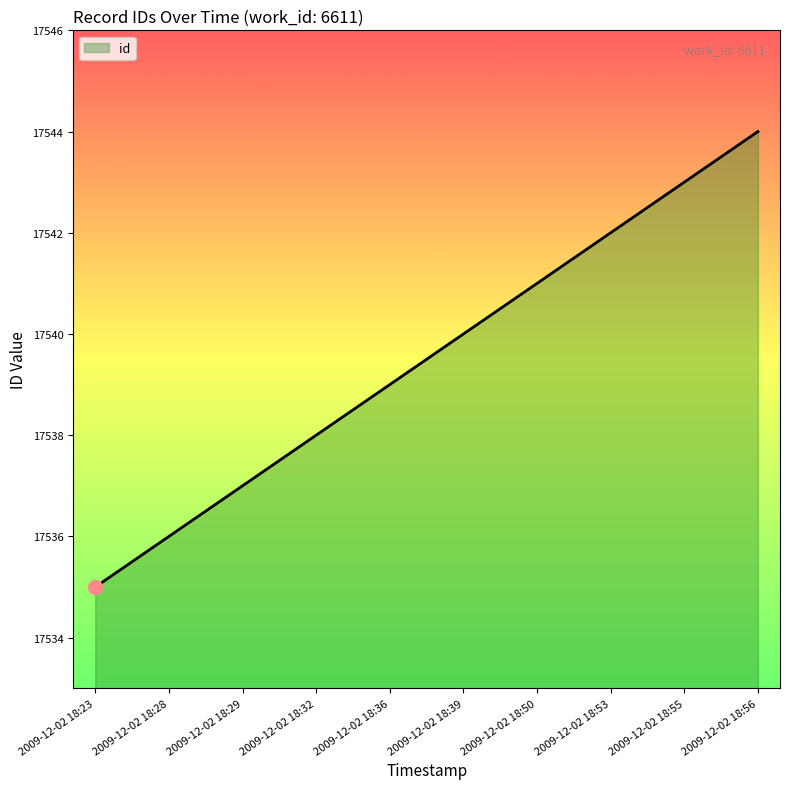

Count the values in the range 17537 to 17542.

6